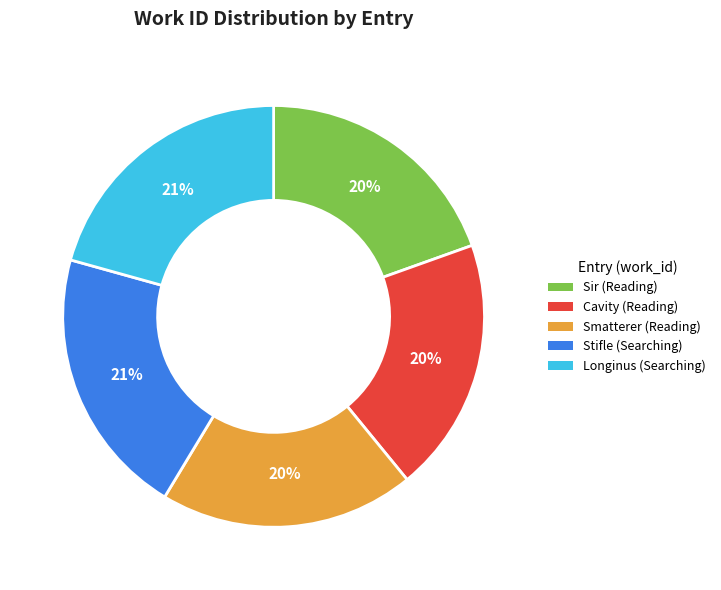

Does Longinus (Searching) account for over 50% of the chart?

No